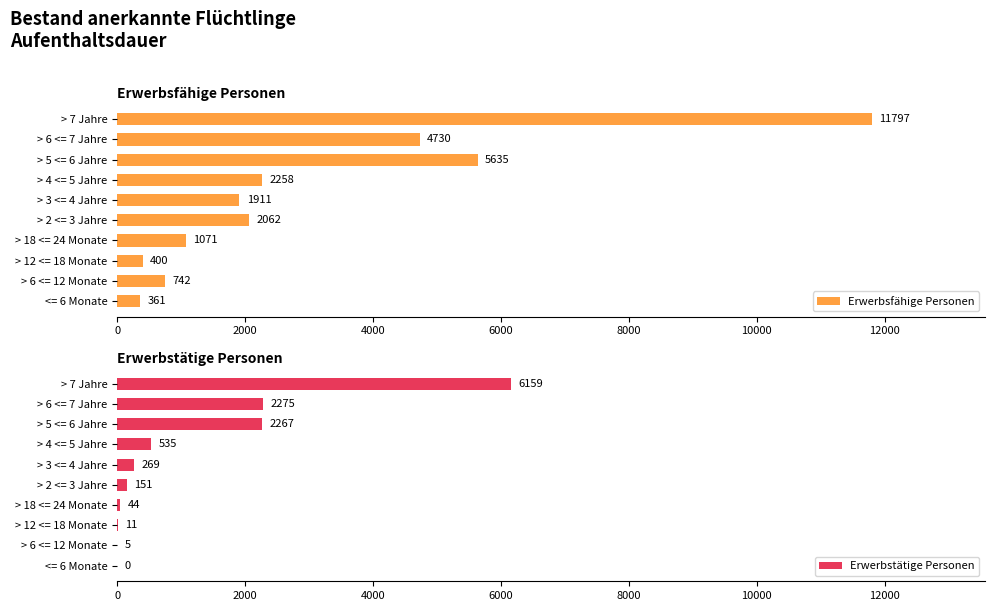

At which label does Erwerbsfähige Personen reach its peak?

> 7 Jahre